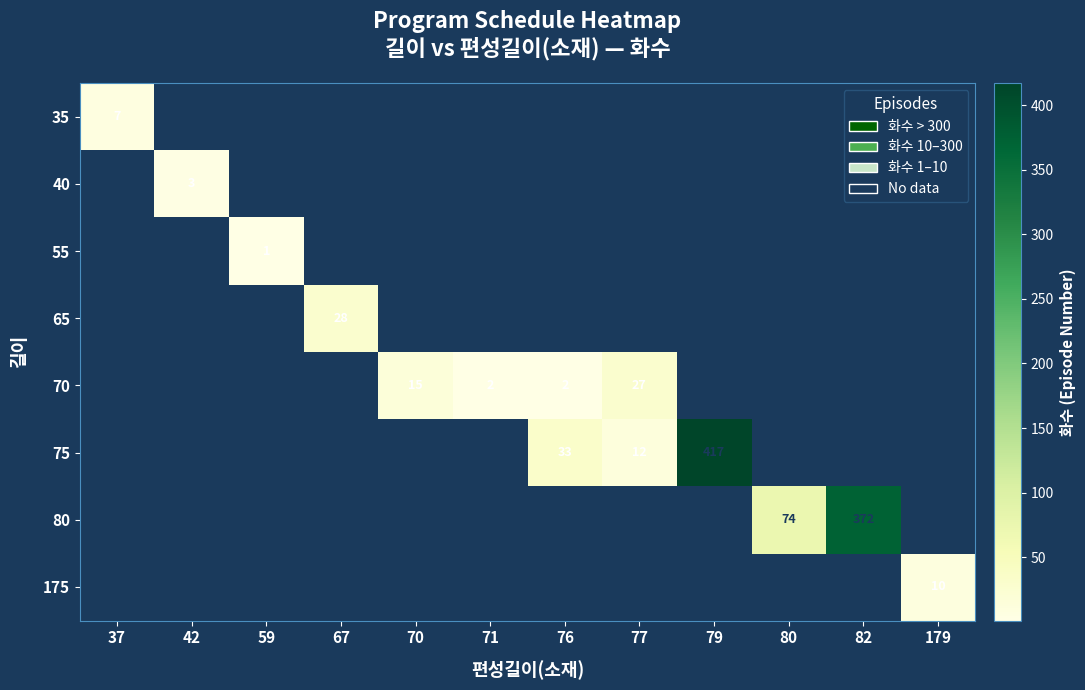

True or false: 80 has a value of 540 at 82.

False